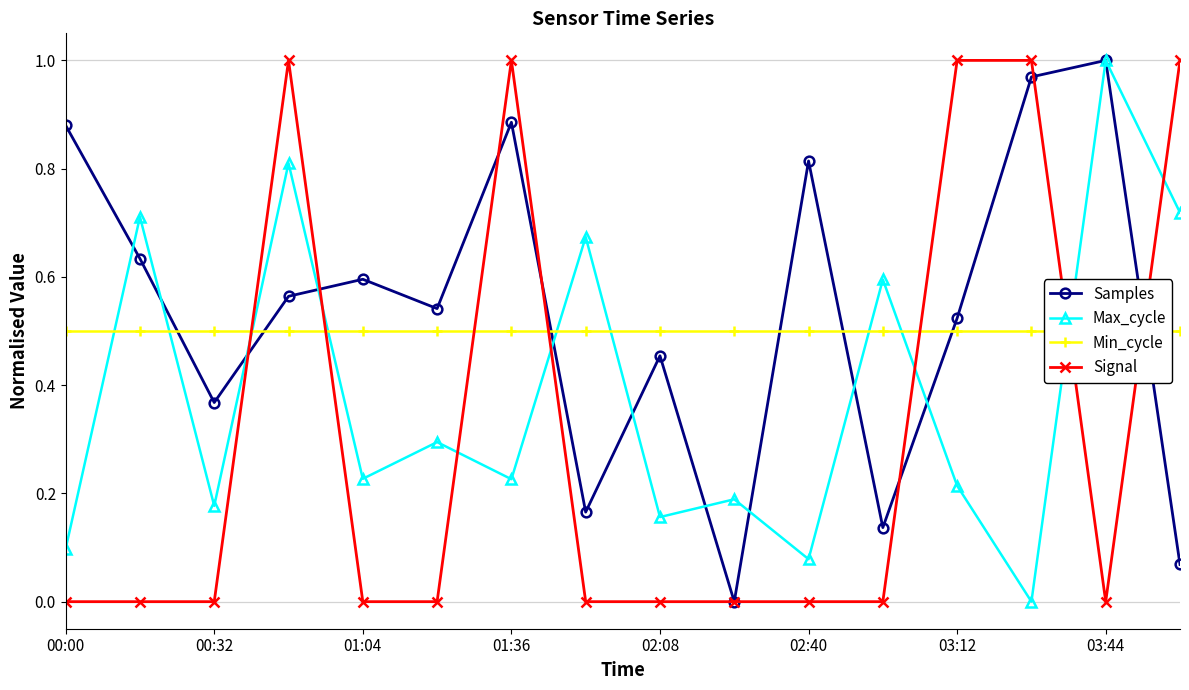

Is the value of Samples at 03:44 greater than the value of Max_cycle at 02:40?

Yes